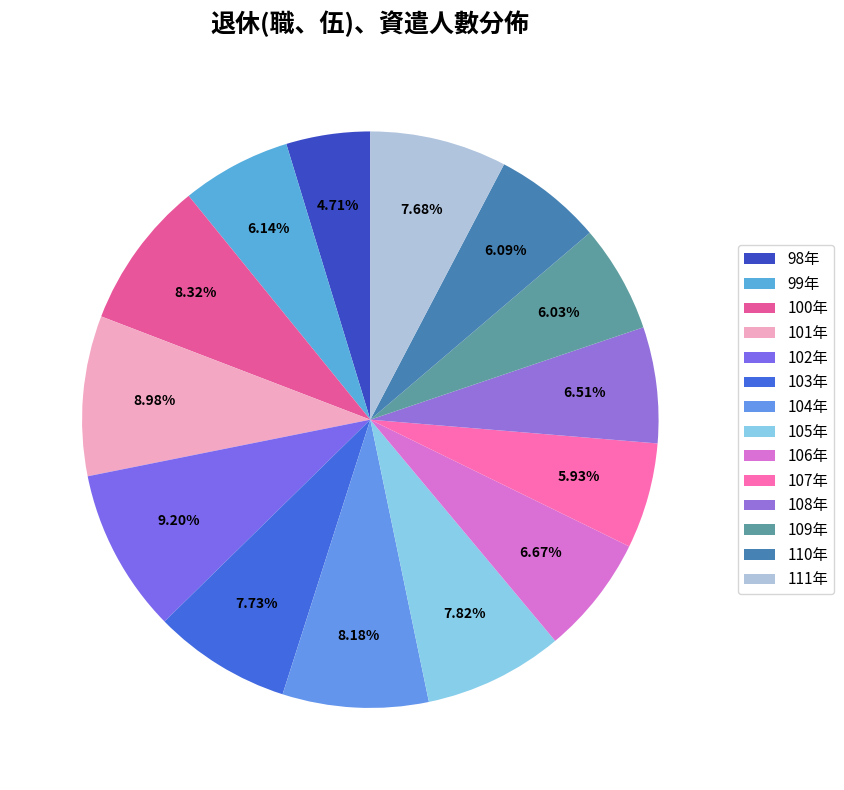

How many segments does this pie chart have?

14